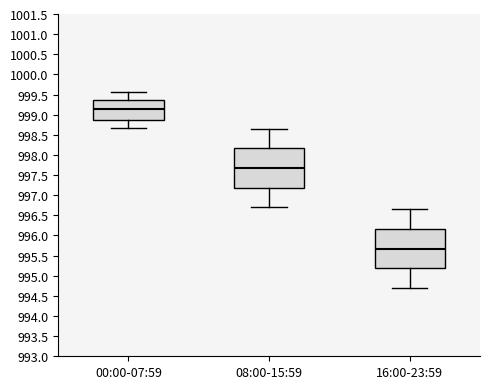

Reading left to right, transcribe this box plot: for each box, give where its median line is, the range the box spans, and where its two whiskers end, as read against the y-axis. The values are not printed on the chart, so give them approximately, as read against the axis.

00:00-07:59: median 999.15, box 998.90 to 999.35, whiskers 998.70 to 999.55
08:00-15:59: median 997.70, box 997.20 to 998.15, whiskers 996.70 to 998.65
16:00-23:59: median 995.70, box 995.20 to 996.15, whiskers 994.70 to 996.65